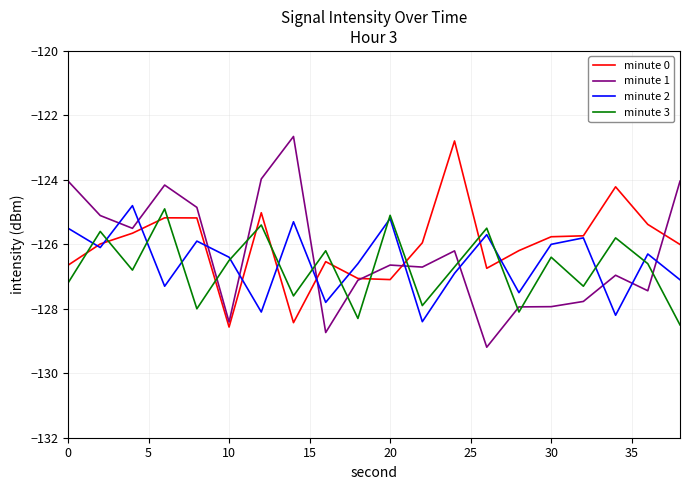

What is the lowest value of the minute 3 series?

-128.5